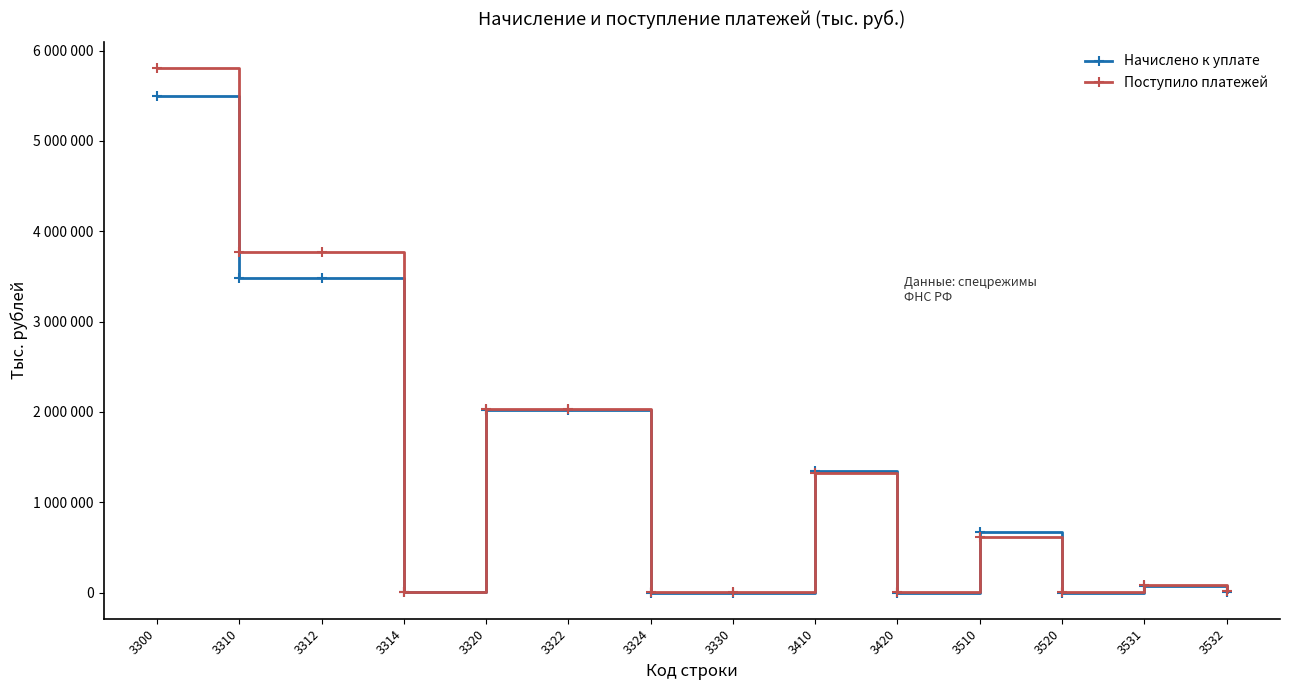

What is the spread (max minus min) of values at 3300?

304420